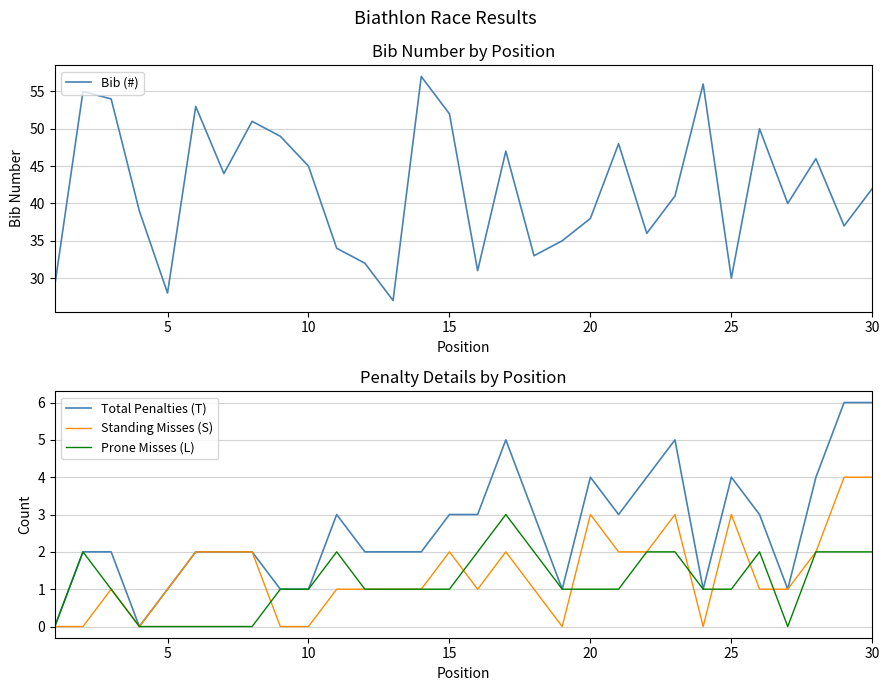

What is the highest value of the Prone Misses (L) series?

3